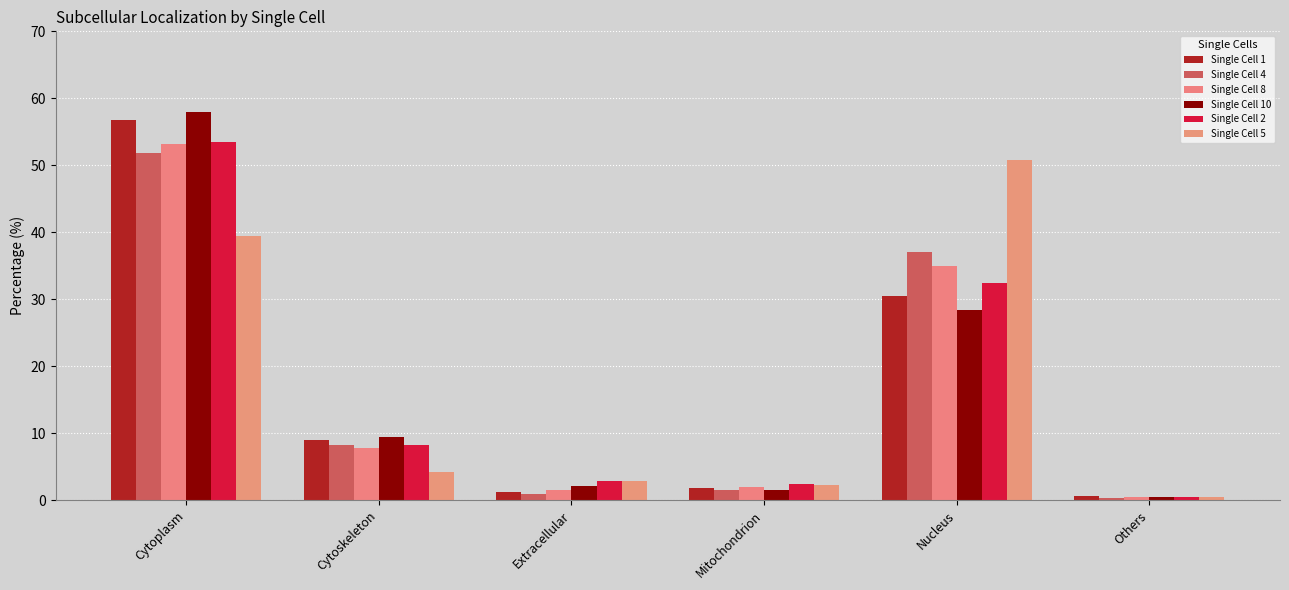

How many values in the Single Cell 1 series exceed 8?

3